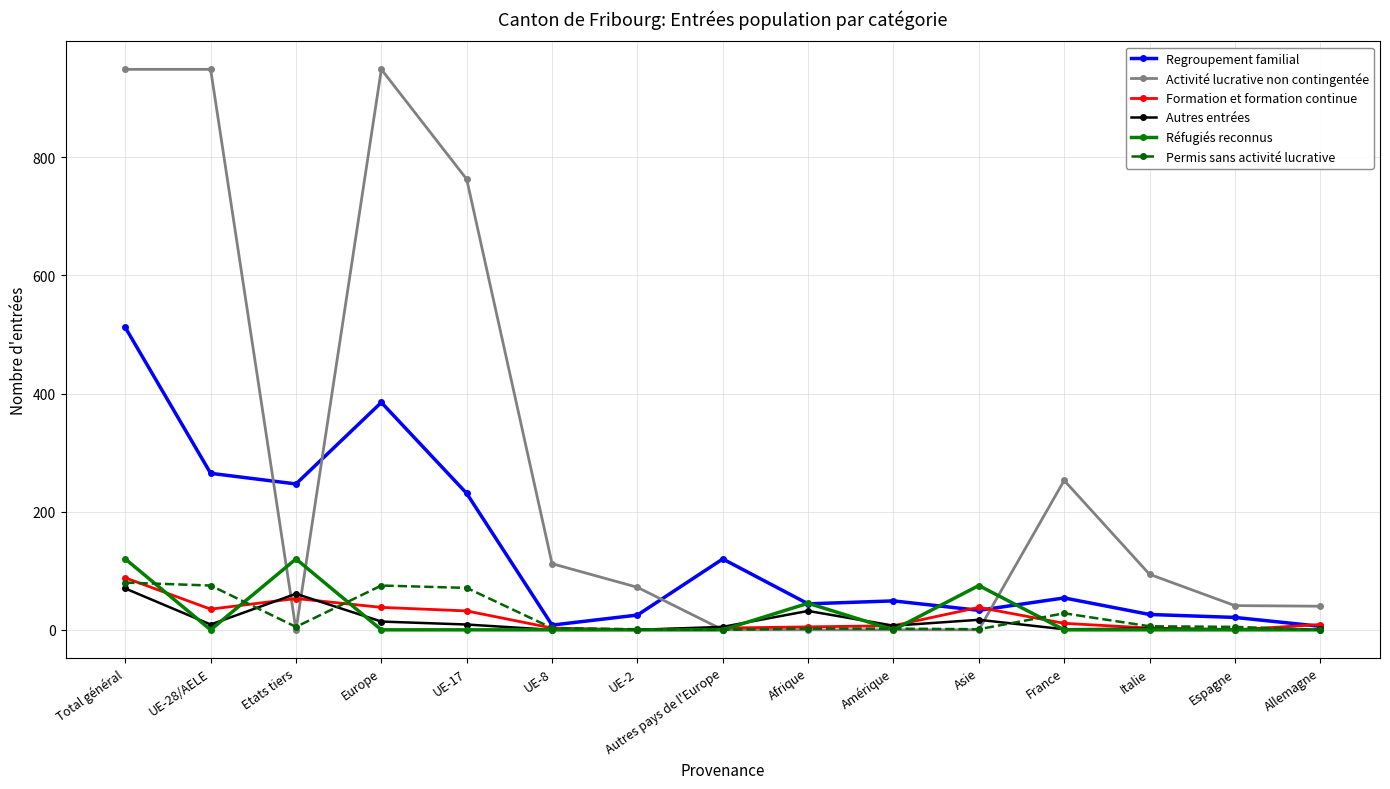

True or false: Activité lucrative non contingentée and Regroupement familial cross at least once.

True